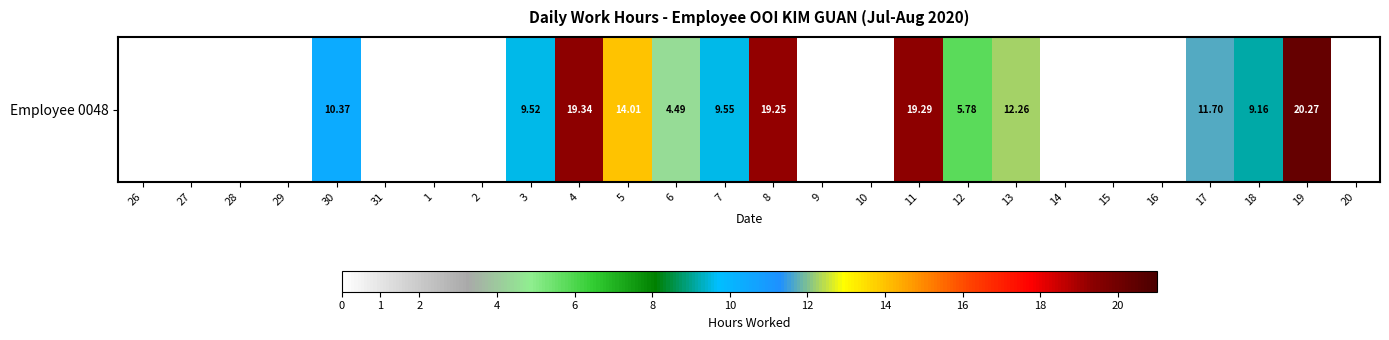

Reading left to right, list all the values displayed in this chart.

0.0	0.0	0.0	0.0	10.4	0.0	0.0	0.0	9.5	19.3	14.0	4.5	9.6	19.2	0.0	0.0	19.3	5.8	12.3	0.0	0.0	0.0	11.7	9.2	20.3	0.0